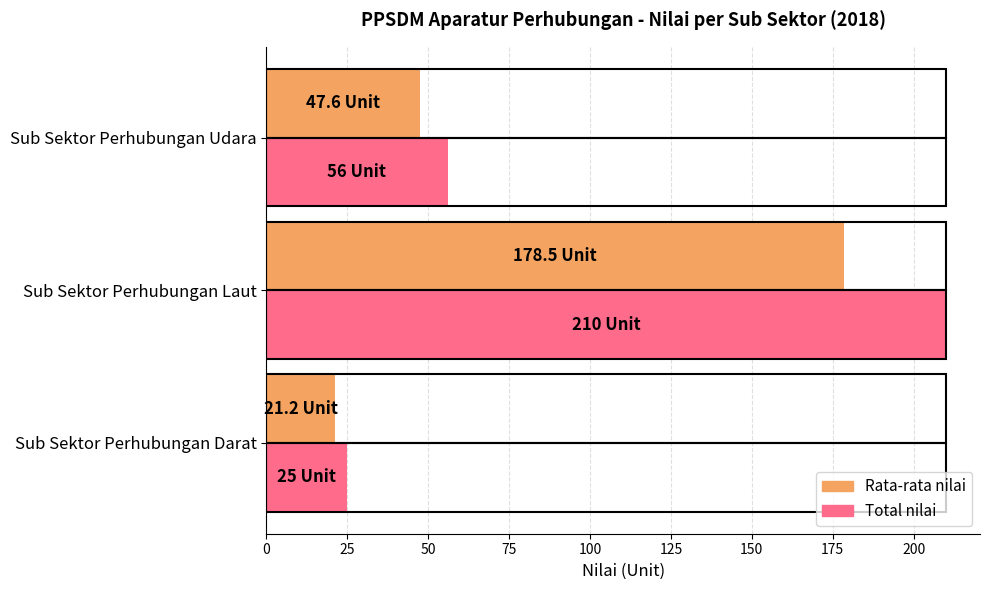

Count the number of categories in the chart.

3